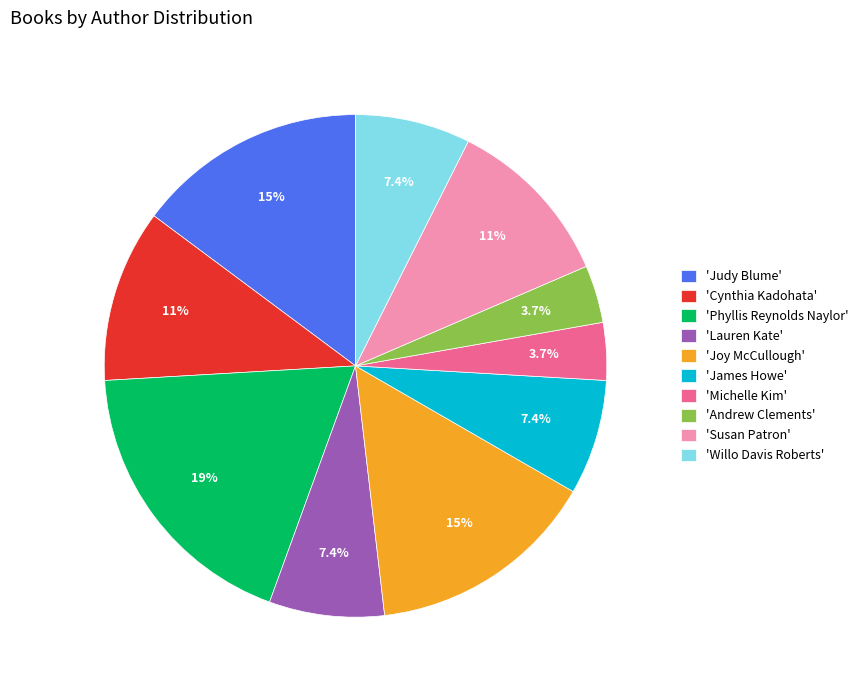

Which has a higher value, 'James Howe' or 'Joy McCullough'?

'Joy McCullough'